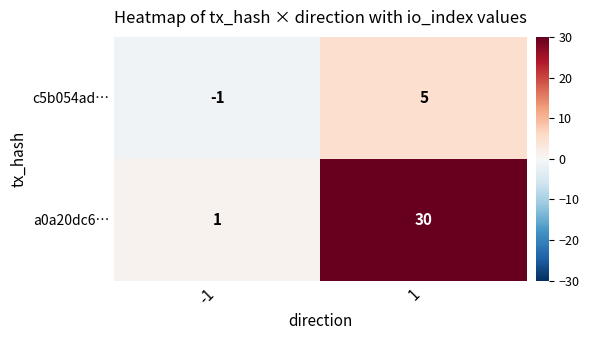

List the series in order of their peak value, highest first.

a0a20dc6…, c5b054ad…